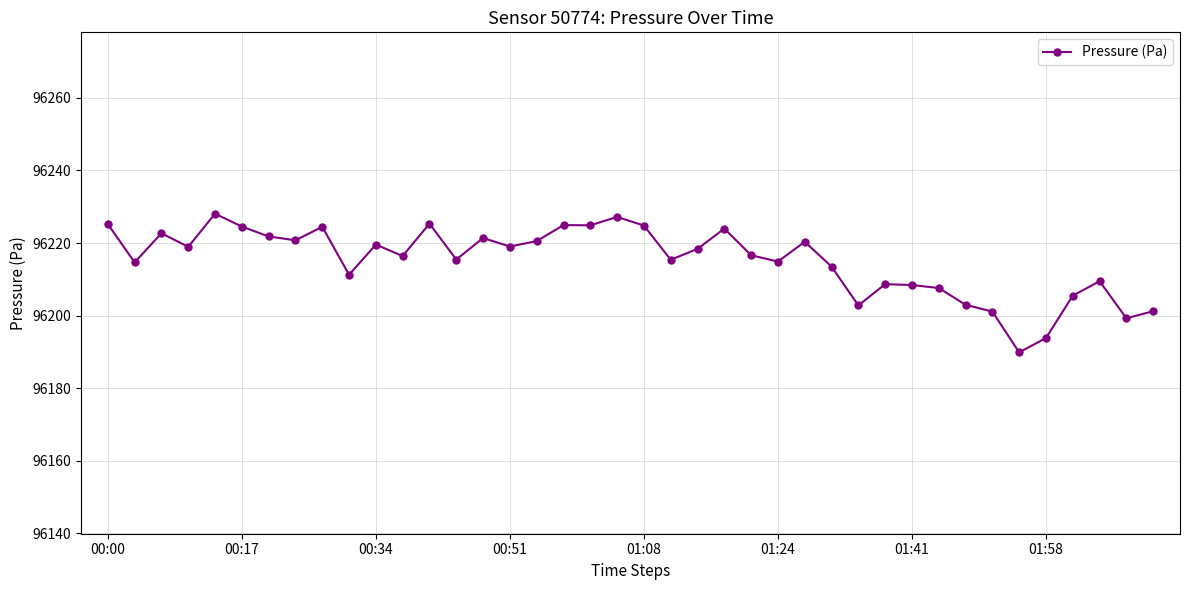

How many values exceed 96218?

20